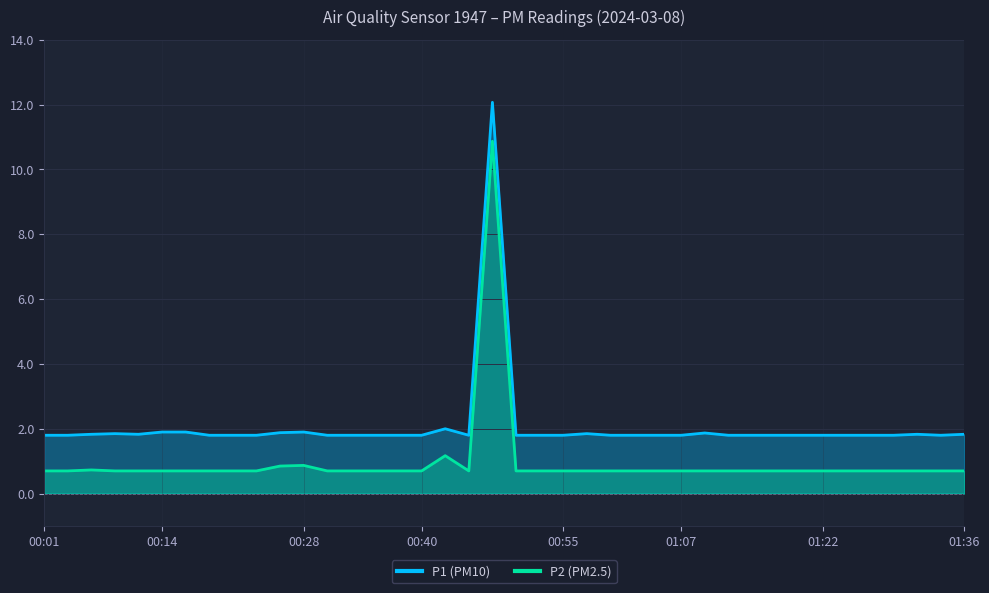

At which label is P1 closest to 6?

00:43